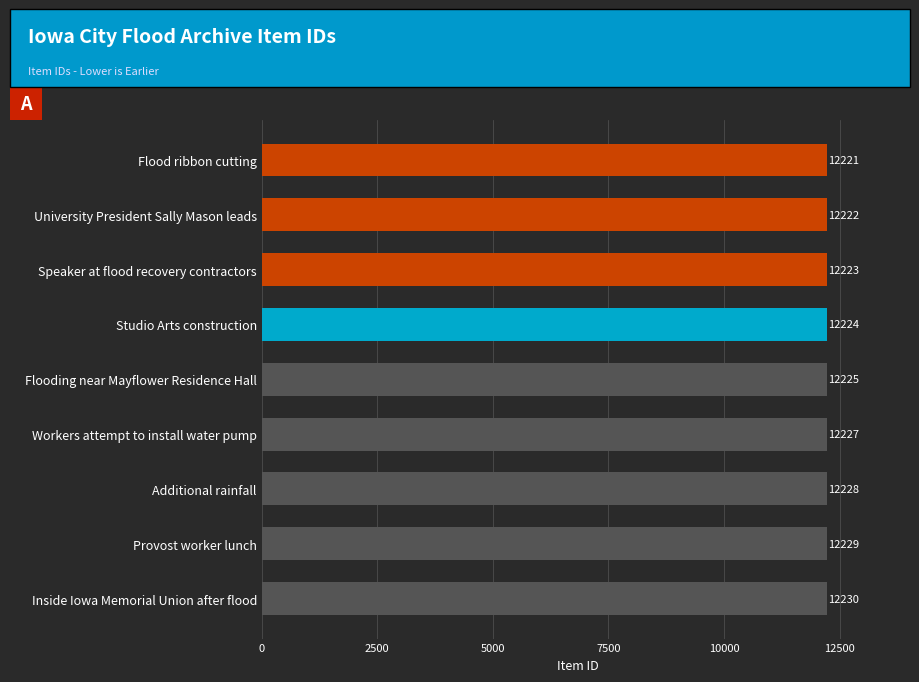

What is the difference between the maximum and second lowest values?

8